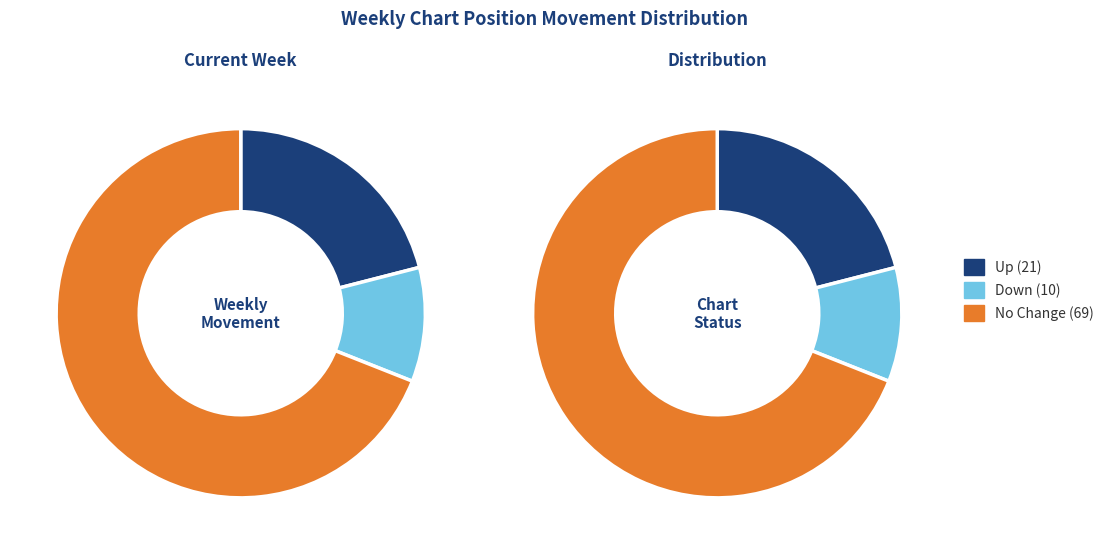

The up slice represents 21% of the pie. True or false?

True